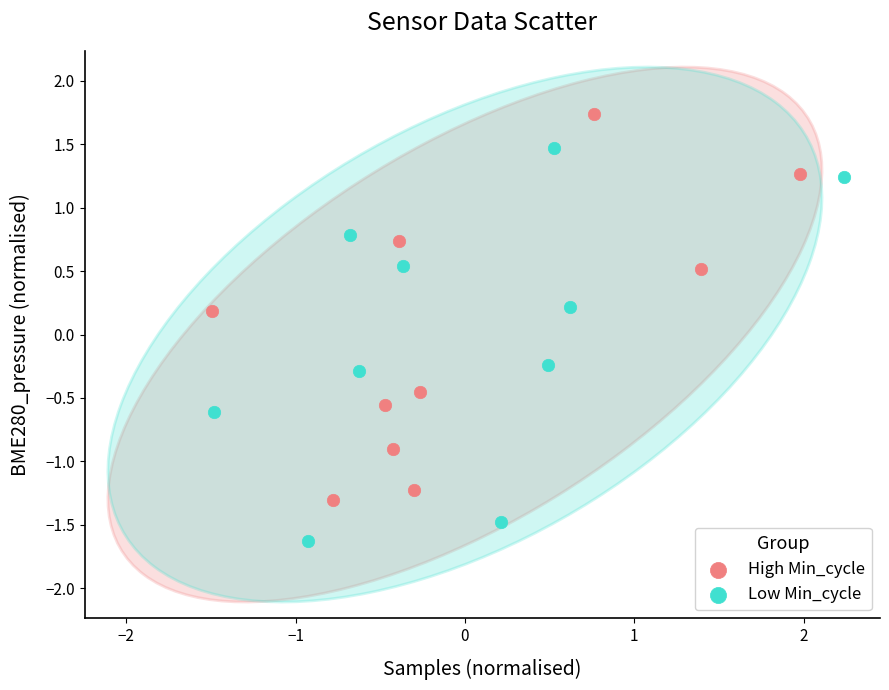

Which series reaches the maximum Y coordinate?

High Min_cycle